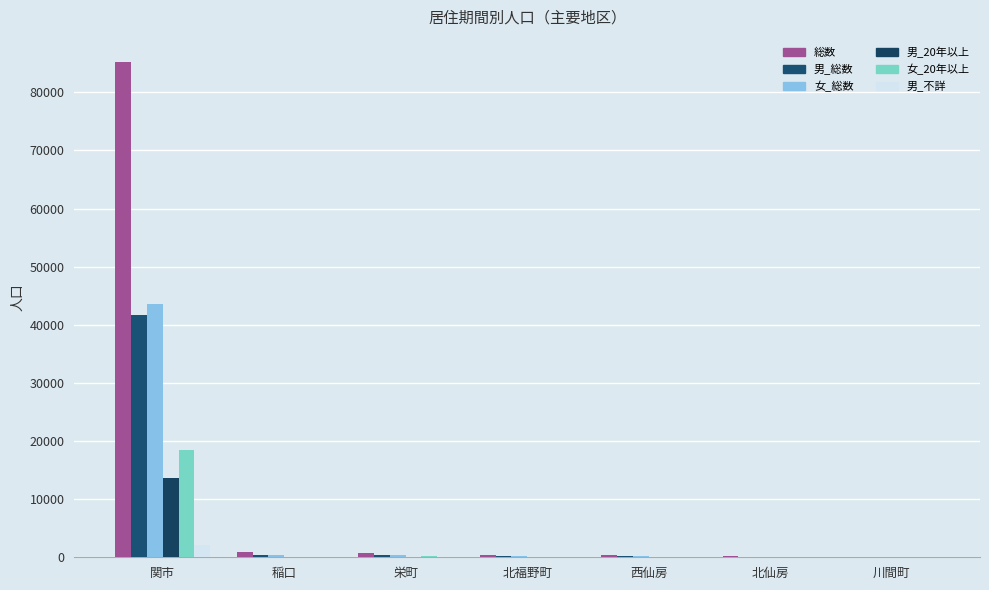

The 女_総数 series shows 43626 at 関市. True or false?

True